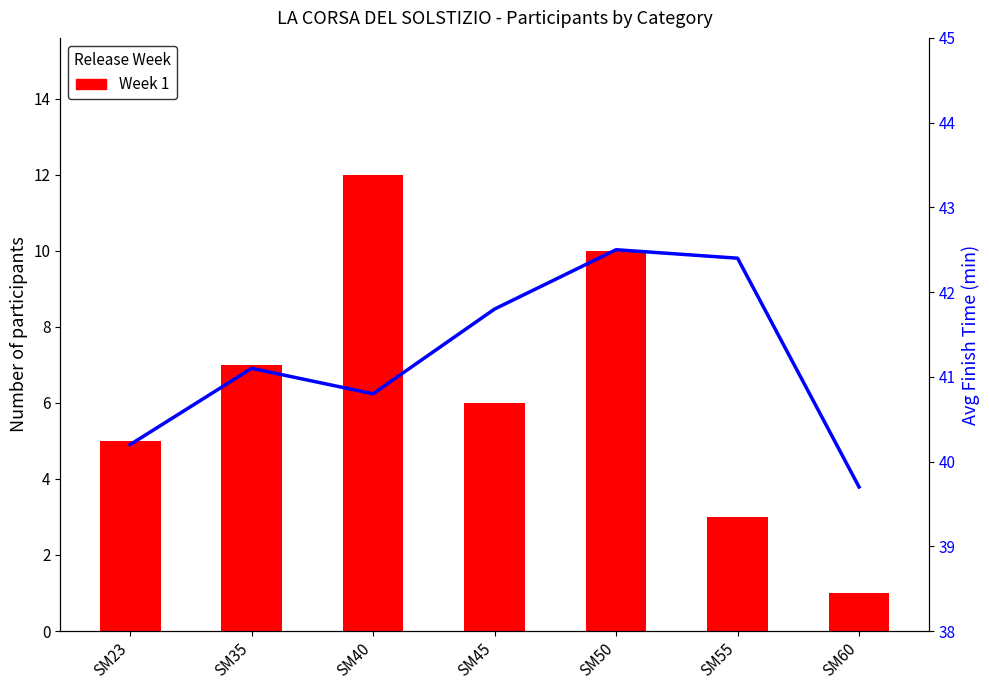

The Week 1 series shows 2.2 at SM45. True or false?

False